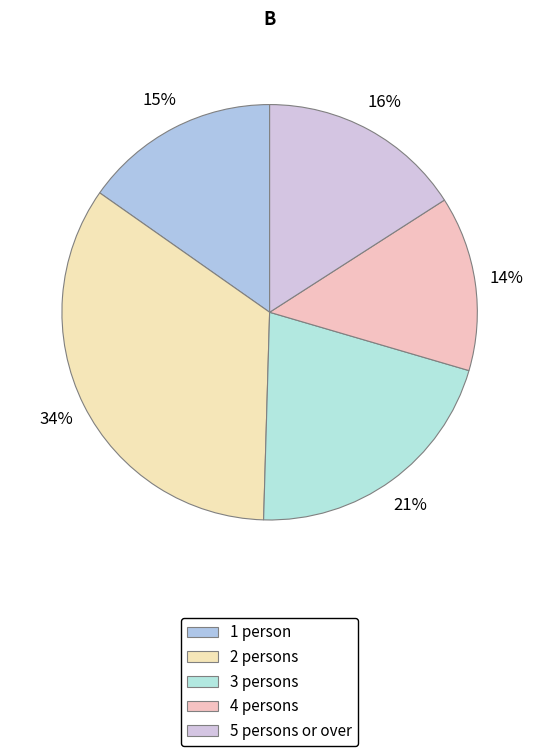

Rank the categories by value from highest to lowest.

2 persons, 3 persons, 5 persons or over, 1 person, 4 persons